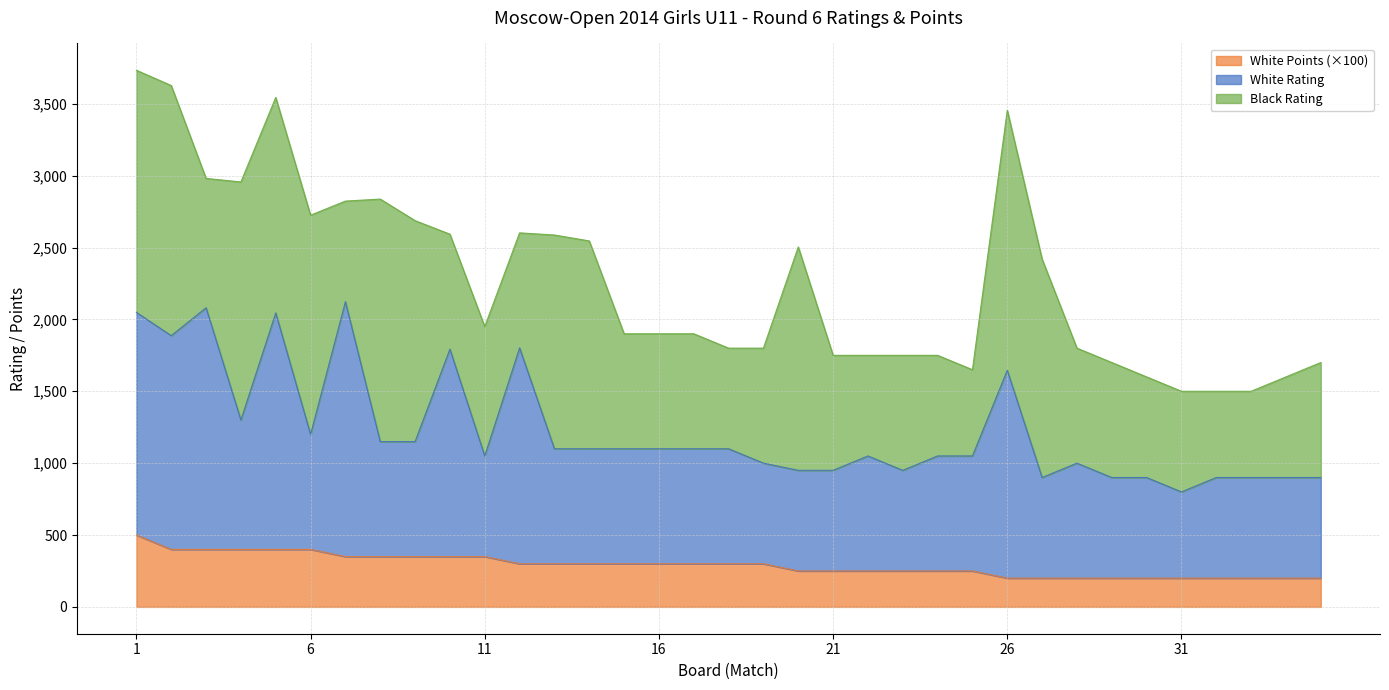

Which category has the lowest value in the White Rating series?

31